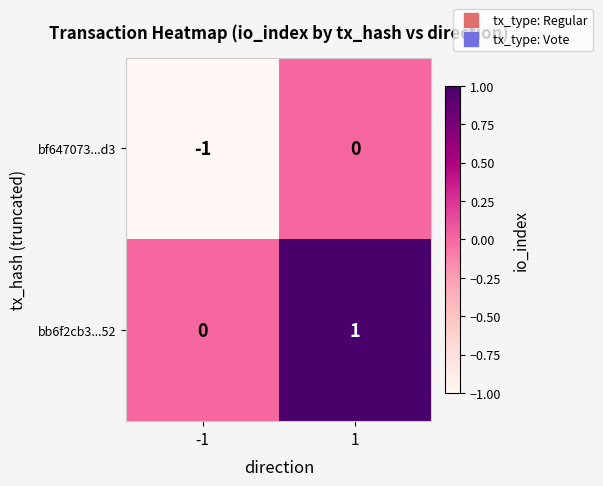

At -1, list the series in order from largest to smallest.

bb6f2cb3...52, bf647073...d3